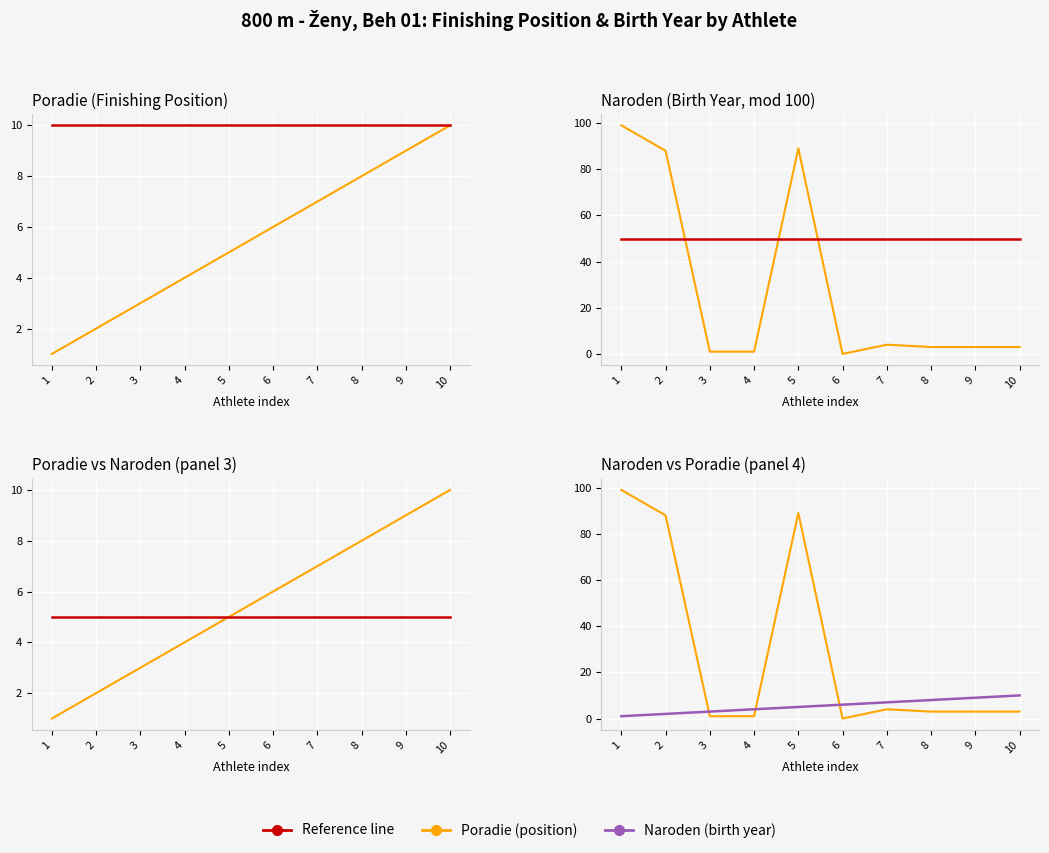

Between which two adjacent categories do Naroden and Poradie first intersect?

2 and 3